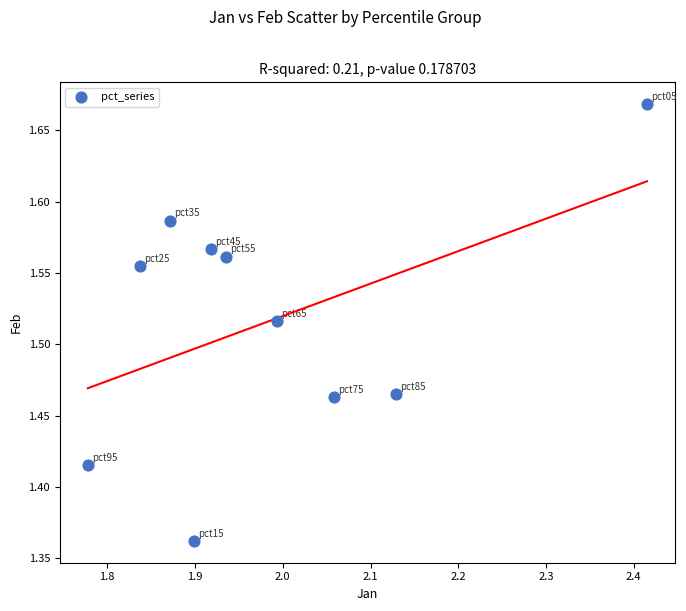

What is the range of Y values (max minus min)?

0.3